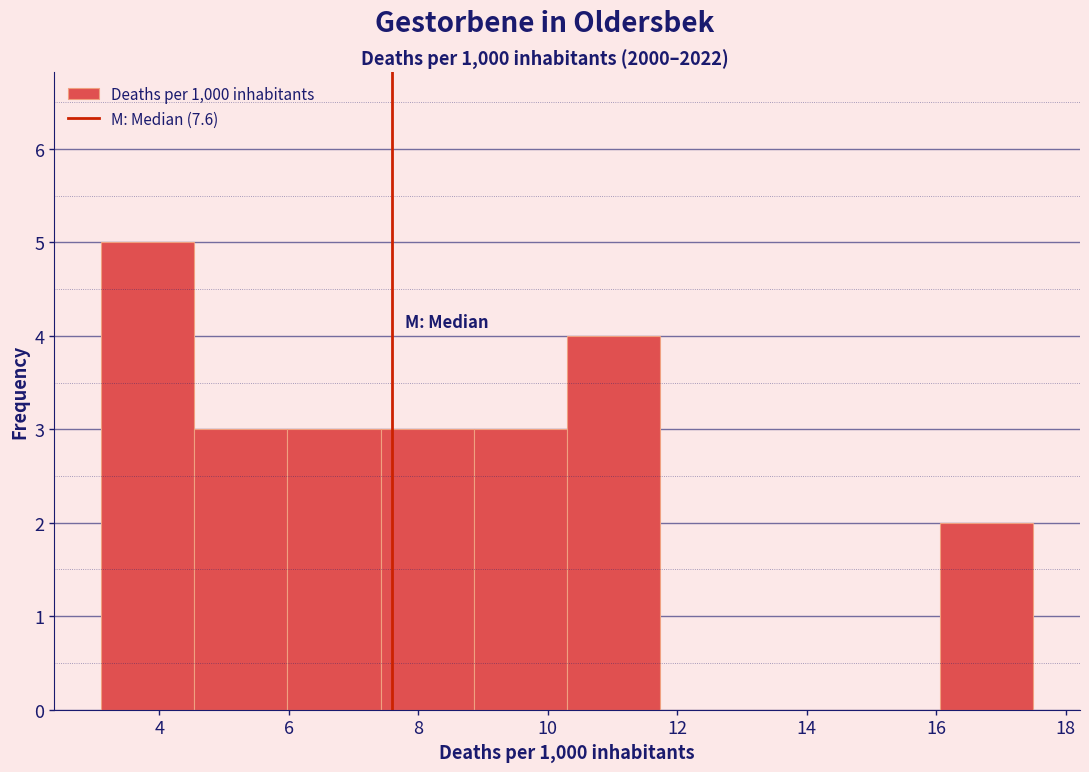

Reading left to right, transcribe this chart: for each bar, give the range it covers on the x-axis and its height. Neither the bar edges nor the heights are printed on the chart, so give them approximately, as read against the axes.

3.10 to 4.54: 5
4.54 to 5.98: 3
5.98 to 7.42: 3
7.42 to 8.86: 3
8.86 to 10.30: 3
10.30 to 11.74: 4
11.74 to 13.18: 0
13.18 to 14.62: 0
14.62 to 16.06: 0
16.06 to 17.50: 2